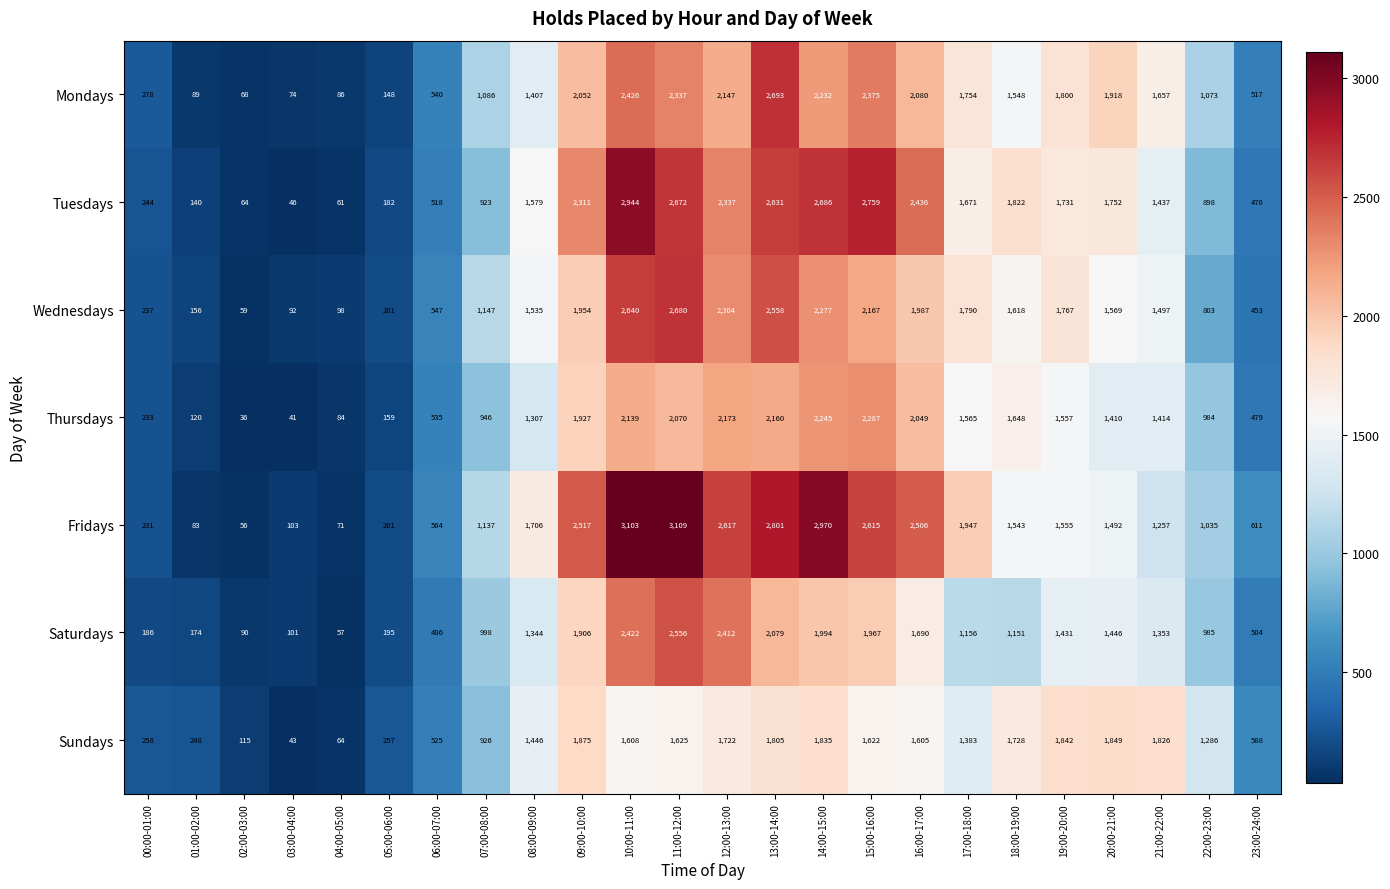

List the labels in order of Saturdays value, largest first.

11:00-12:00, 10:00-11:00, 12:00-13:00, 13:00-14:00, 14:00-15:00, 15:00-16:00, 09:00-10:00, 16:00-17:00, 20:00-21:00, 19:00-20:00, 21:00-22:00, 08:00-09:00, 17:00-18:00, 18:00-19:00, 07:00-08:00, 22:00-23:00, 23:00-24:00, 06:00-07:00, 05:00-06:00, 00:00-01:00, 01:00-02:00, 03:00-04:00, 02:00-03:00, 04:00-05:00